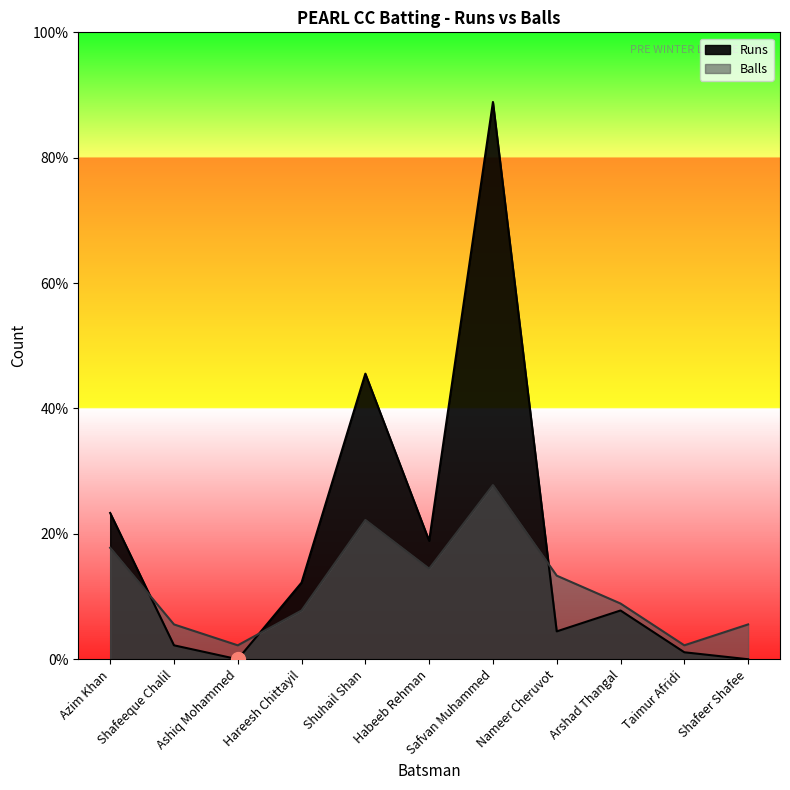

Rank the series by their maximum value, from highest to lowest.

Runs, Balls